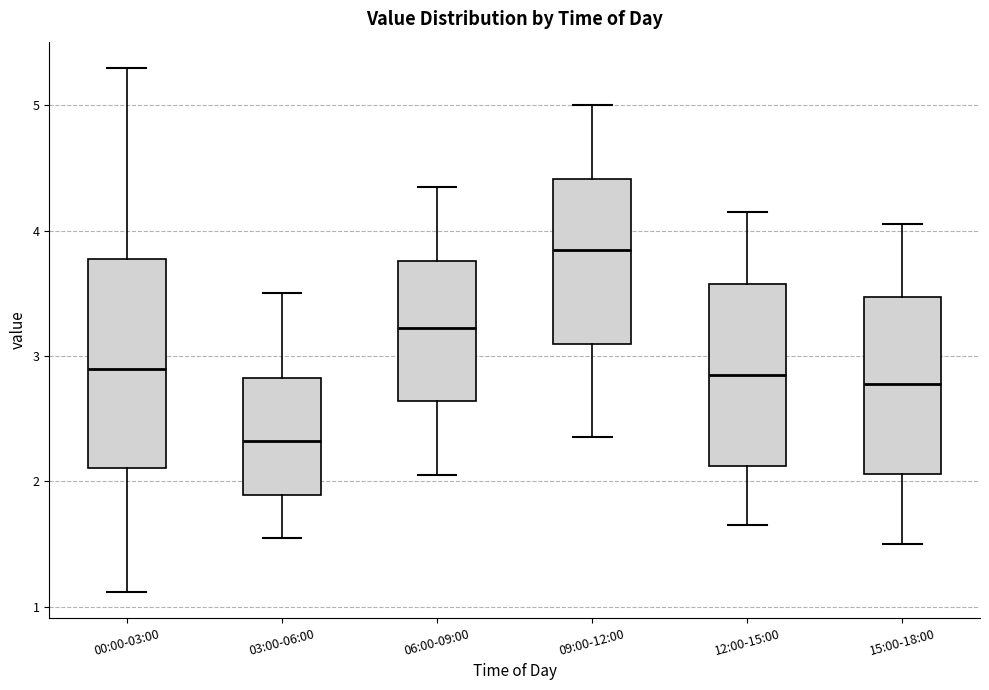

Which box is the tallest, from its lower edge to its upper edge?

00:00-03:00